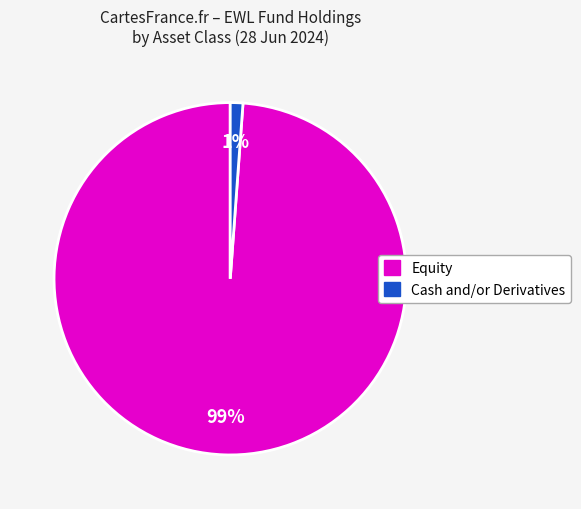

Count the number of slices in the pie.

2